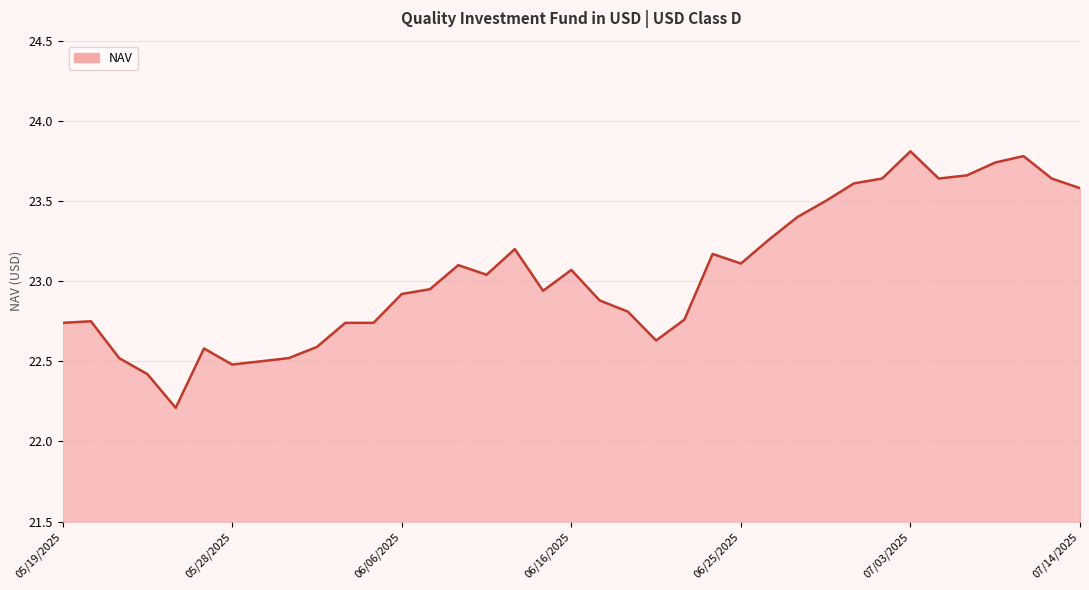

How many categories are shown in the chart?

37